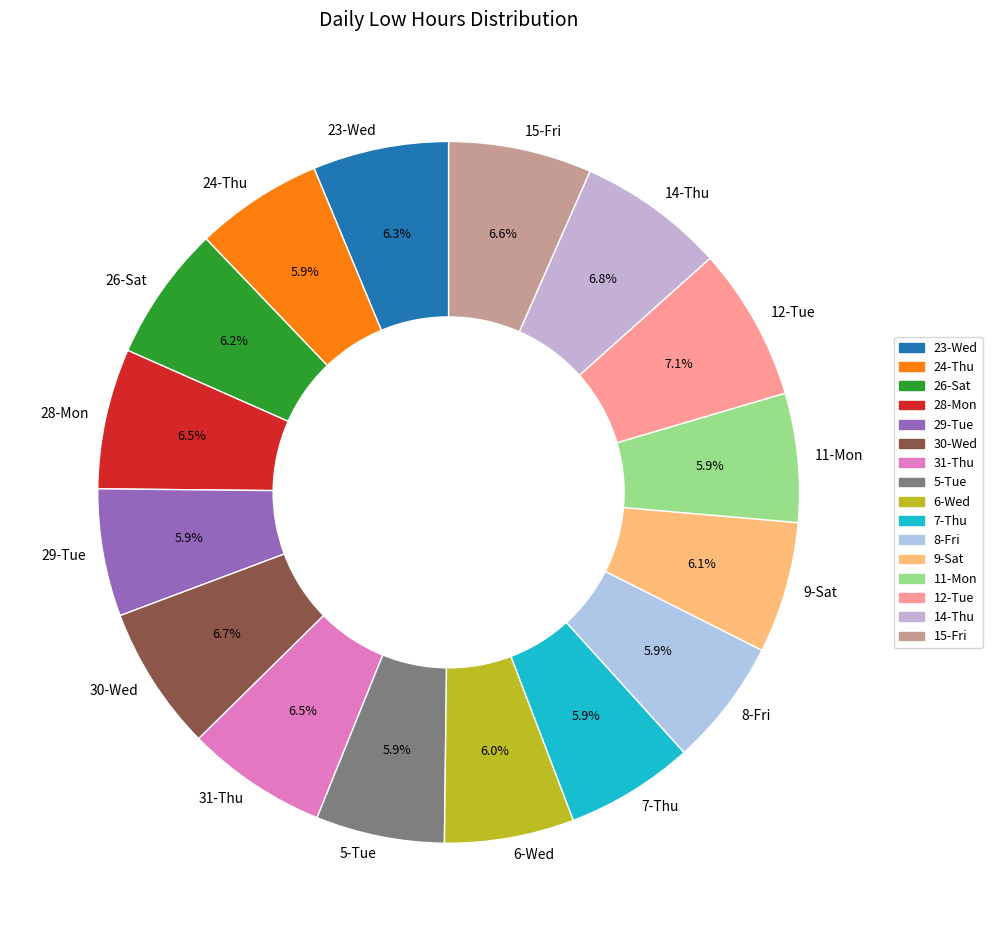

Which has a higher value, 5-Tue or 30-Wed?

30-Wed